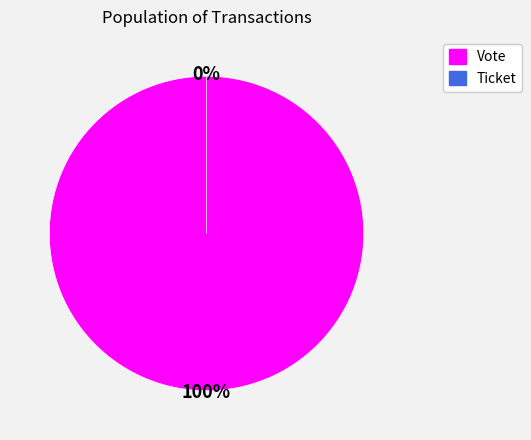

What is the change in value from Vote to Ticket?

-1